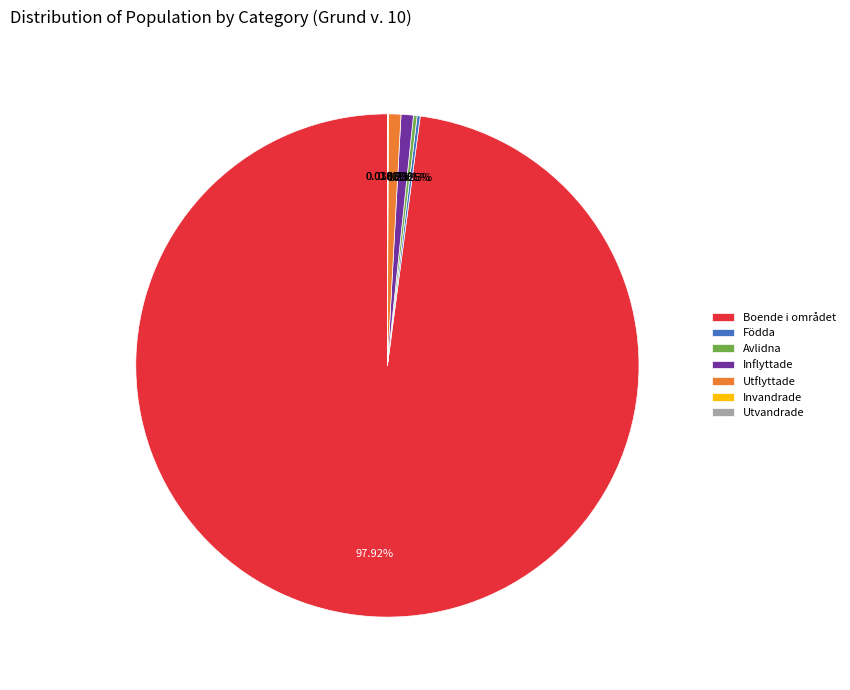

Which category has the biggest portion of the pie?

Boende i området